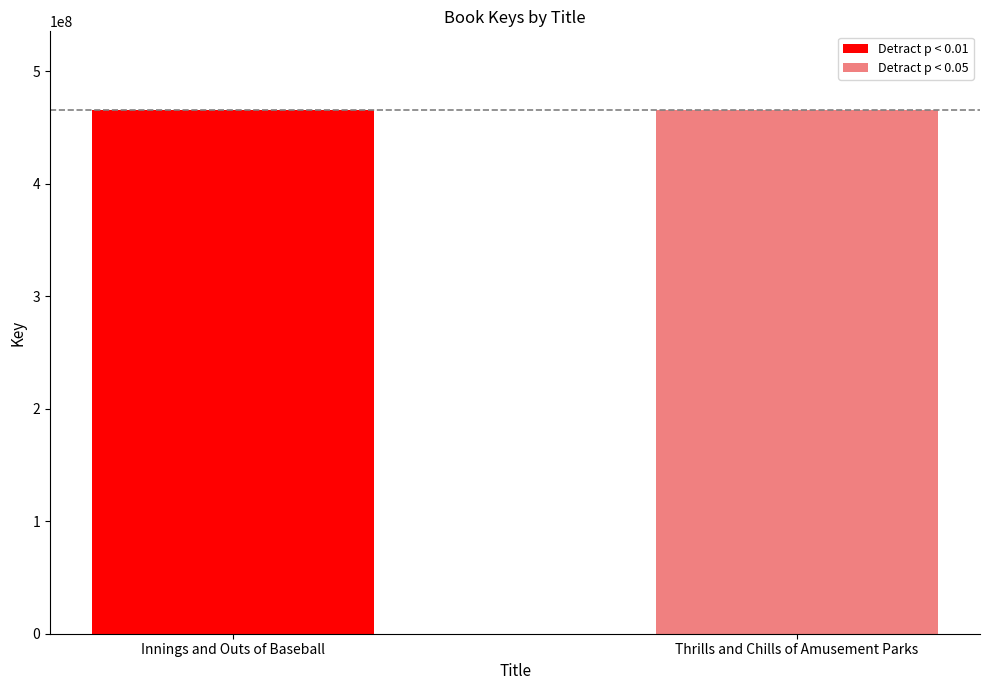

How many series are shown in this chart?

2